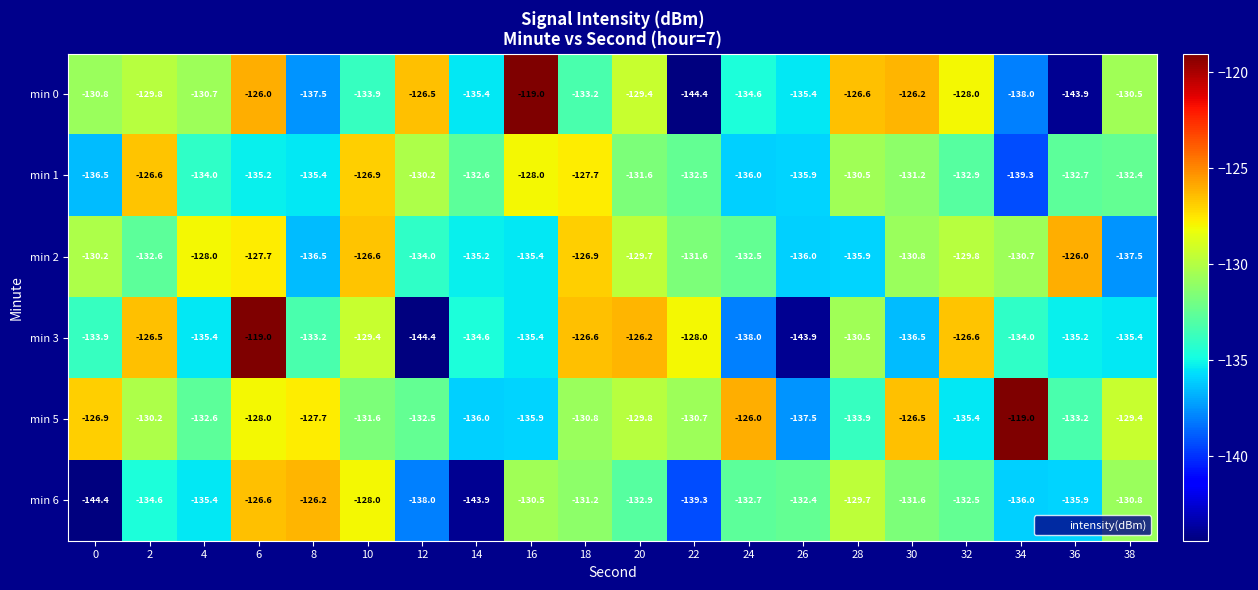

Which series changed the most between 6 and 30?

min 3